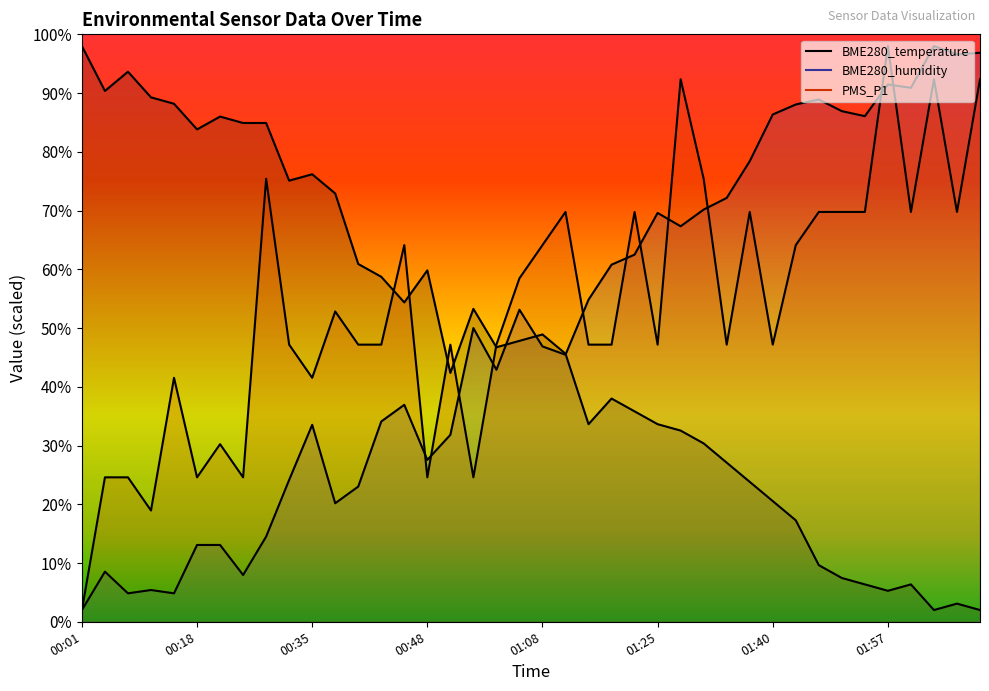

After their last crossing, which series has the higher values: BME280_temperature or PMS_P1?

PMS_P1